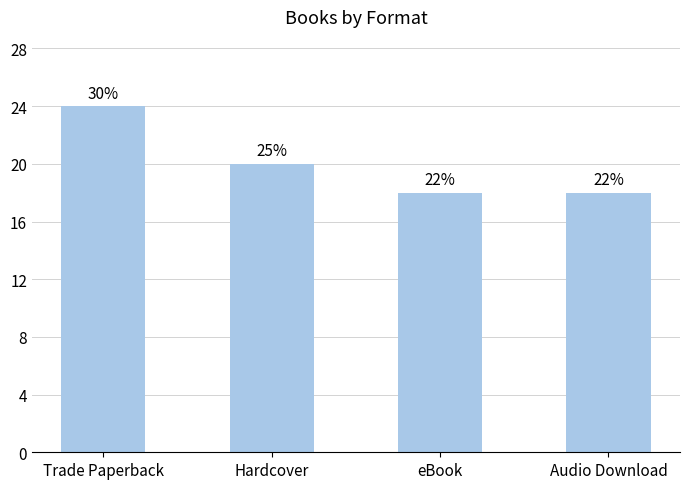

Approximately how many times larger is the value at Audio Download compared to Hardcover?

0.9